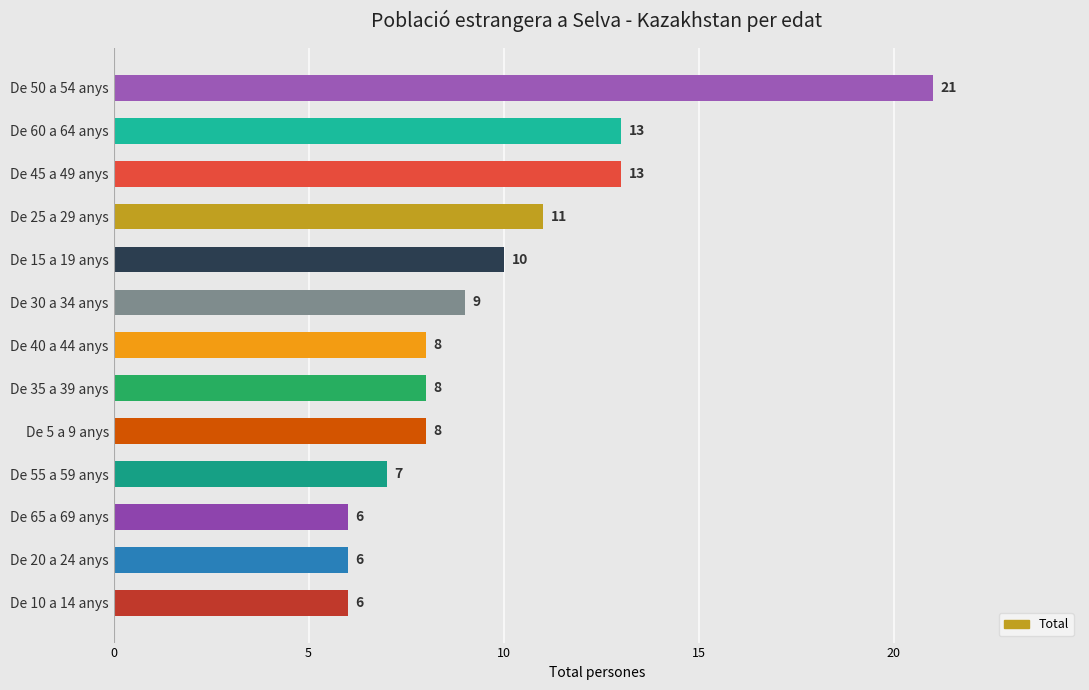

Read the value at De 30 a 34 anys, to the nearest 10.

10